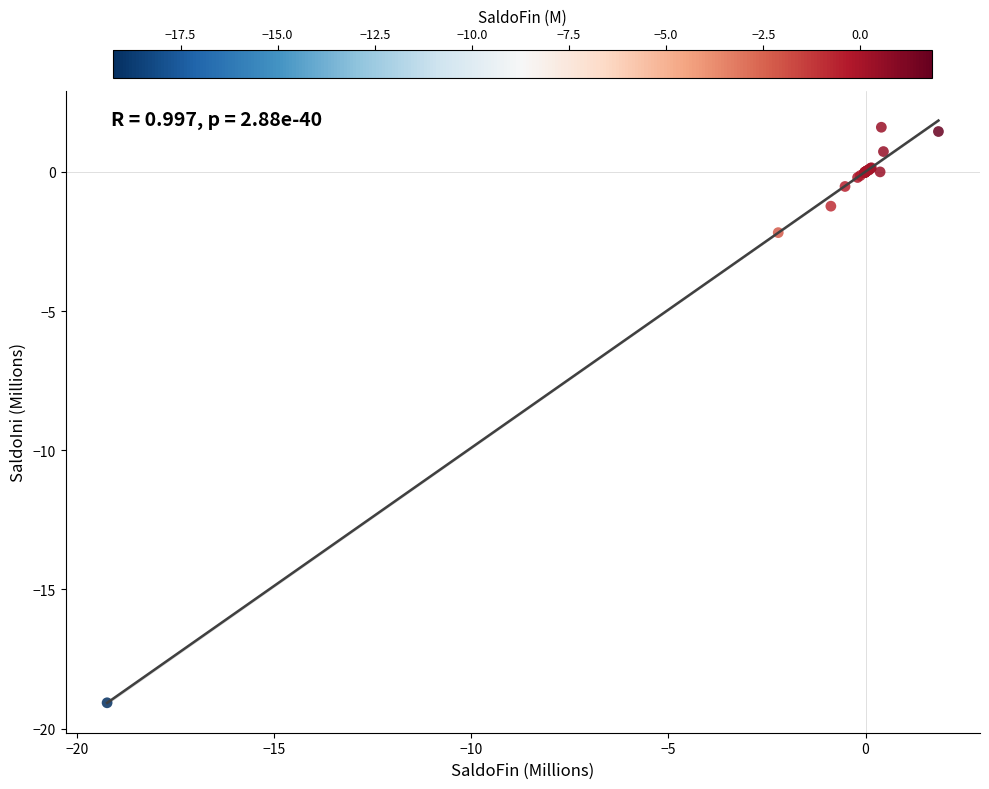

What Y value in the scatter plot is closest to -8?

-2.2